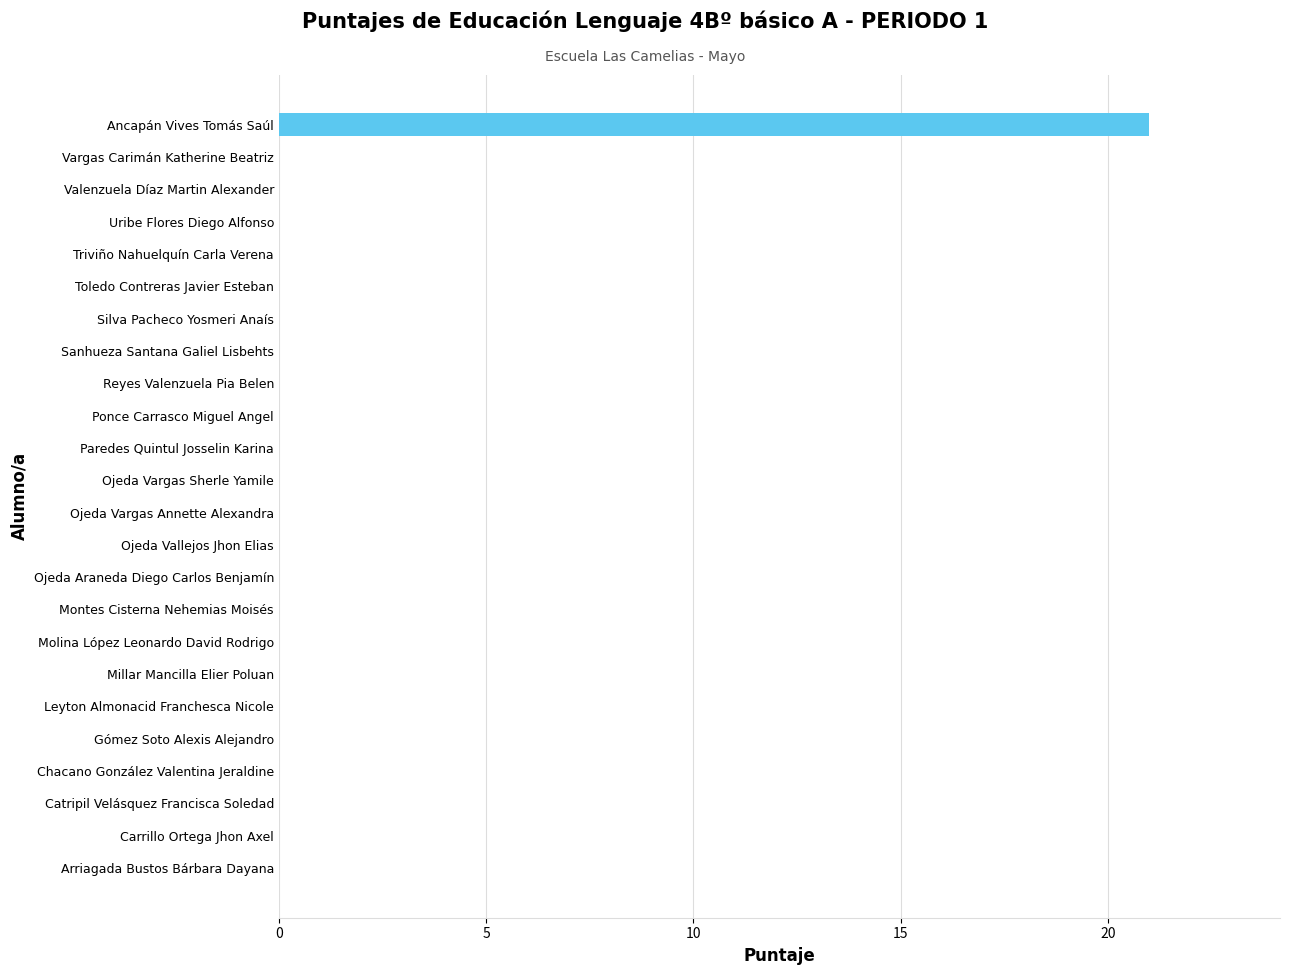

Reading bottom to top, what are all the values shown in this chart?

Arriagada Bustos Bárbara Dayana=0	Carrillo Ortega Jhon Axel=0	Catripil Velásquez Francisca Soledad=0	Chacano González Valentina Jeraldine=0	Gómez Soto Alexis Alejandro=0	Leyton Almonacid Franchesca Nicole=0	Millar Mancilla Elier Poluan=0	Molina López Leonardo David Rodrigo=0	Montes Cisterna Nehemias Moisés=0	Ojeda Araneda Diego Carlos Benjamín=0	Ojeda Vallejos Jhon Elias=0	Ojeda Vargas Annette Alexandra=0	Ojeda Vargas Sherle Yamile=0	Paredes Quintul Josselin Karina=0	Ponce Carrasco Miguel Angel=0	Reyes Valenzuela Pia Belen=0	Sanhueza Santana Galiel Lisbehts=0	Silva Pacheco Yosmeri Anaís=0	Toledo Contreras Javier Esteban=0	Triviño Nahuelquín Carla Verena=0	Uribe Flores Diego Alfonso=0	Valenzuela Díaz Martin Alexander=0	Vargas Carimán Katherine Beatriz=0	Ancapán Vives Tomás Saúl=21